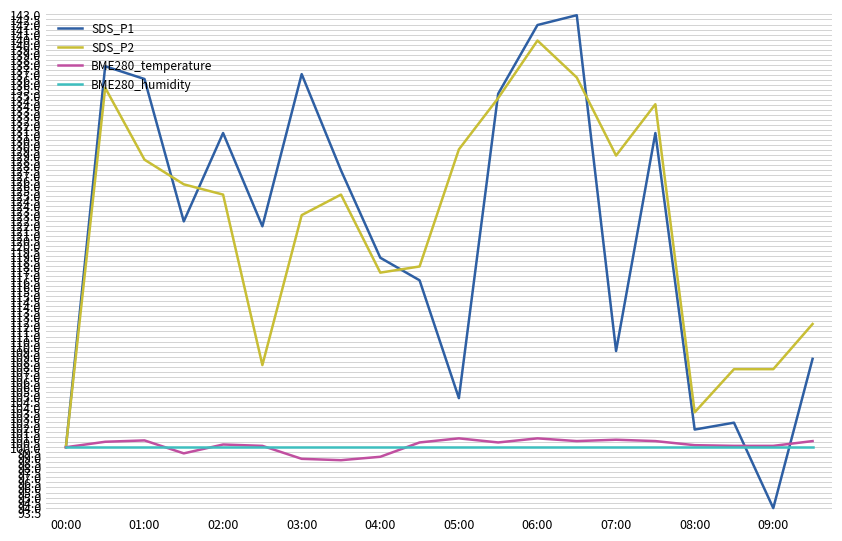

What is the difference between the maximum and second lowest values in the BME280_temperature series?

2.0